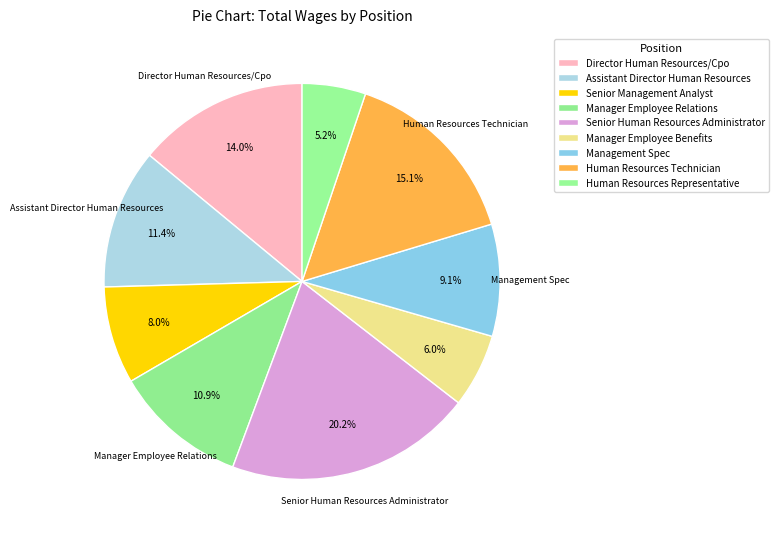

To the nearest percent, what is the average slice percentage?

11%